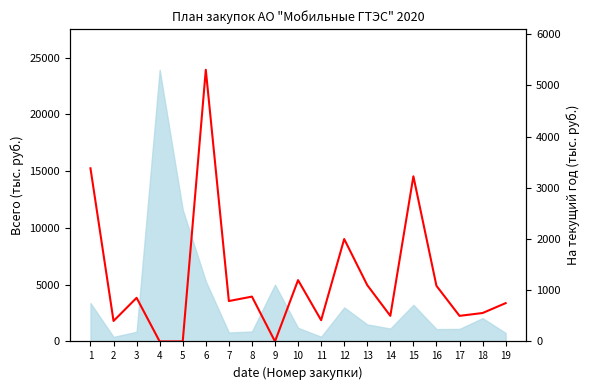

The value at 2 is 133.4. True or false?

False